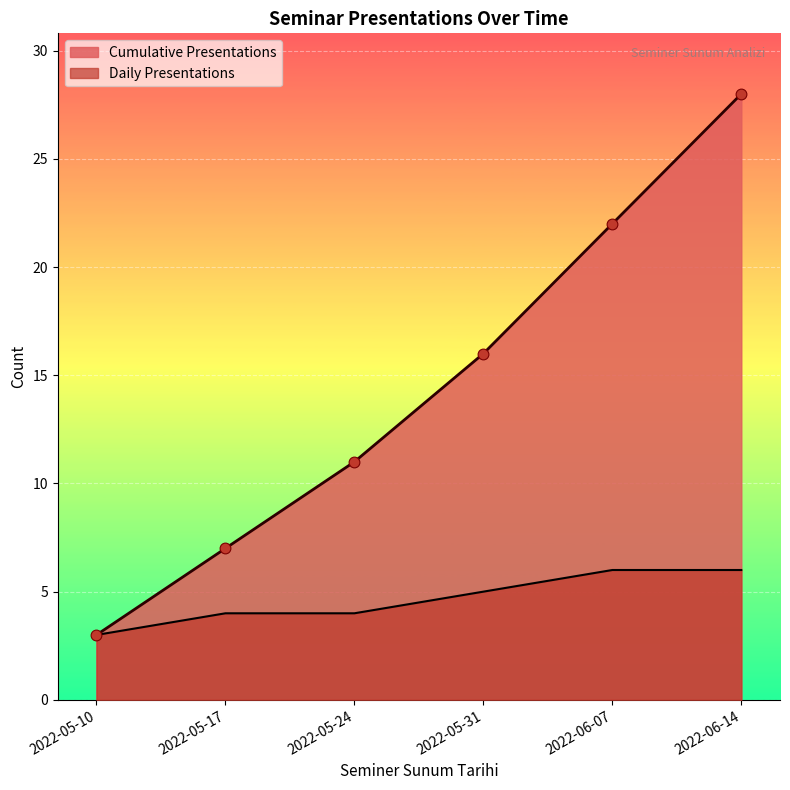

Is the value of Cumulative Count at 2022-05-10 greater than the value of Seminar Count at 2022-06-07?

No